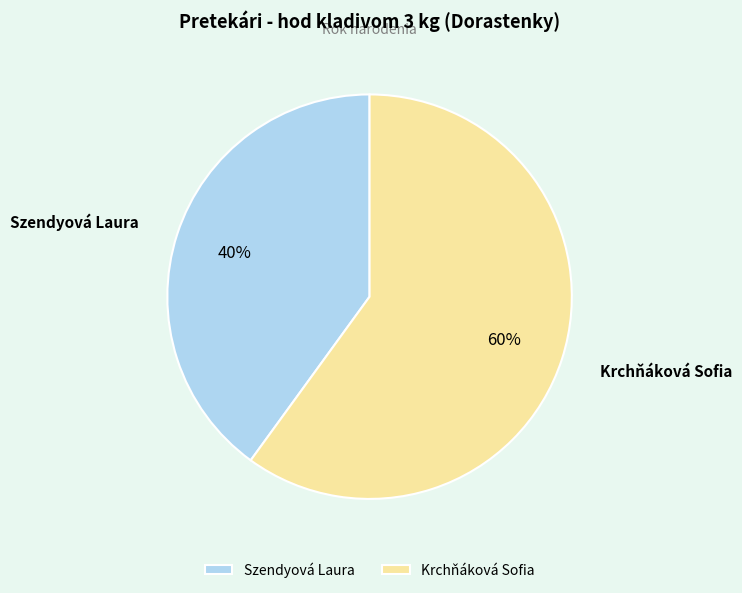

To the nearest percent, what portion does Szendyová Laura represent?

40%